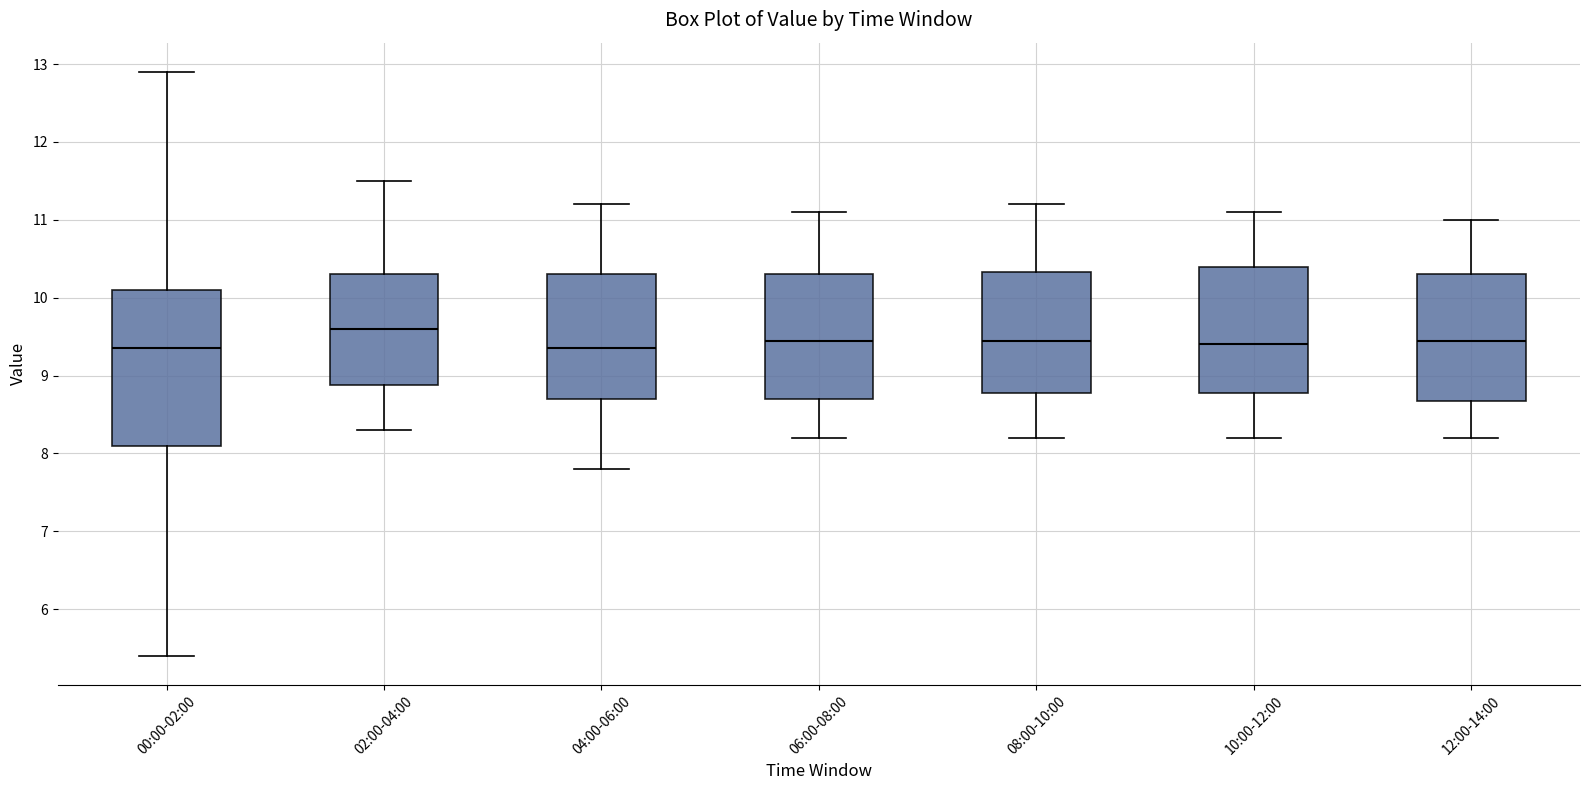

Reading left to right, transcribe this box plot: for each box, give where its median line is, the range the box spans, and where its two whiskers end, as read against the y-axis. The values are not printed on the chart, so give them approximately, as read against the axis.

00:00-02:00: median 9.4, box 8.1 to 10.1, whiskers 5.4 to 12.9
02:00-04:00: median 9.6, box 8.9 to 10.3, whiskers 8.3 to 11.5
04:00-06:00: median 9.4, box 8.7 to 10.3, whiskers 7.8 to 11.2
06:00-08:00: median 9.5, box 8.7 to 10.3, whiskers 8.2 to 11.1
08:00-10:00: median 9.5, box 8.8 to 10.3, whiskers 8.2 to 11.2
10:00-12:00: median 9.4, box 8.8 to 10.4, whiskers 8.2 to 11.1
12:00-14:00: median 9.5, box 8.7 to 10.3, whiskers 8.2 to 11.0